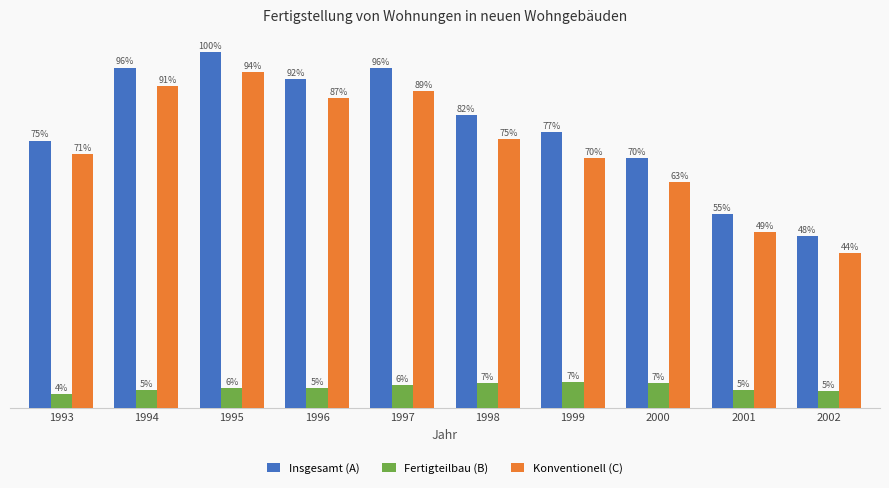

What are all the series names shown in the legend?

Insgesamt (A), Fertigteilbau (B), Konventionell (C)